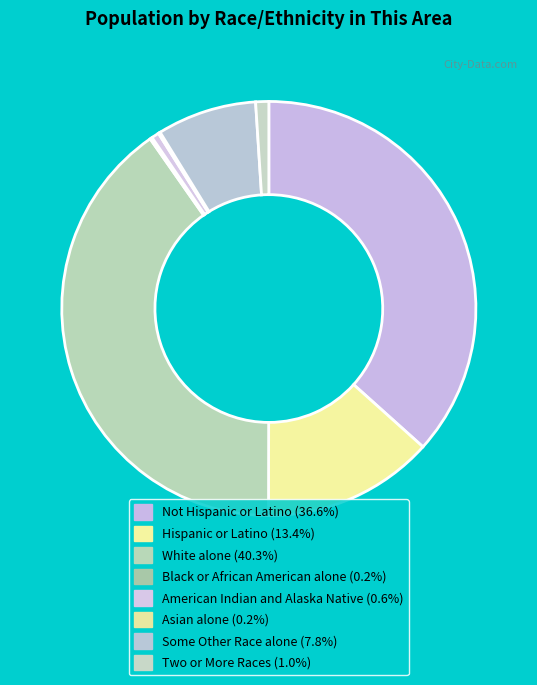

To the nearest percent, what is the difference between the largest and smallest slice percentages?

40%